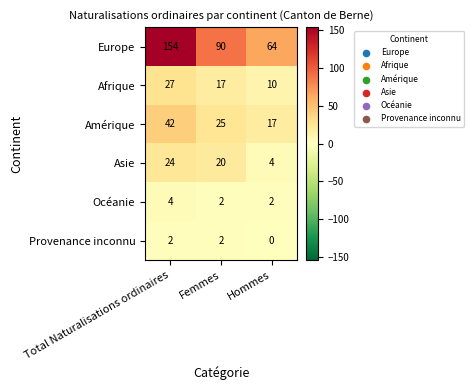

The value of Océanie at Hommes is 2. True or false?

True